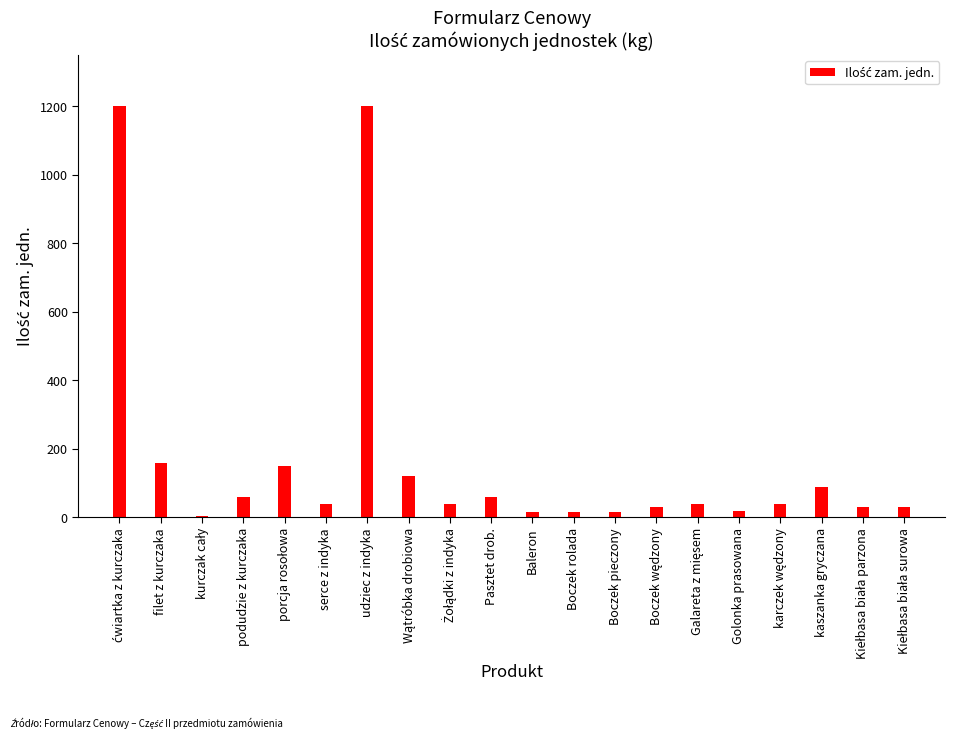

Approximately how many times larger is the value at kurczak cały compared to Boczek pieczony?

0.3